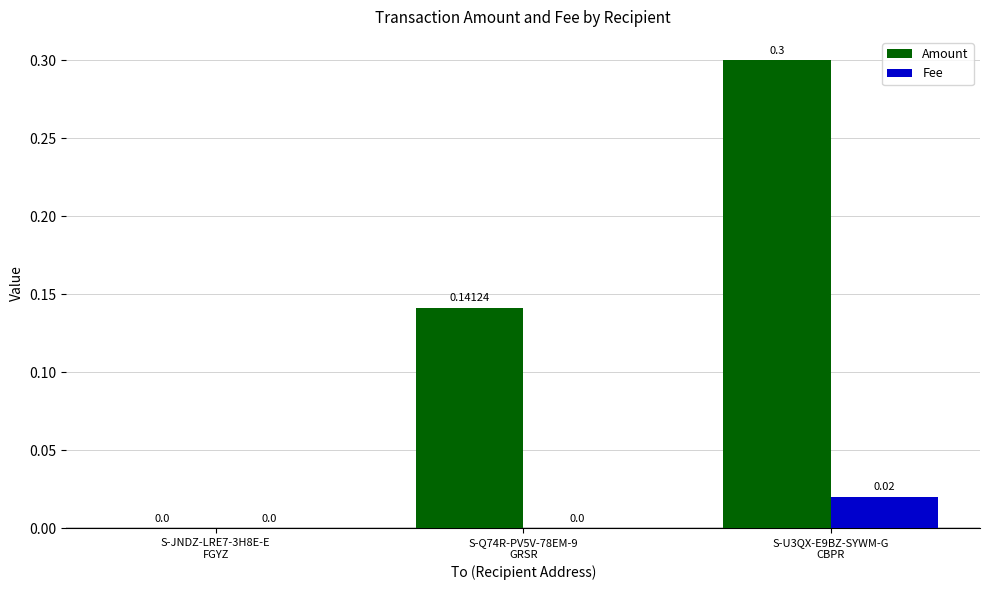

Between S-JNDZ-LRE7-3H8E-E
FGYZ and S-Q74R-PV5V-78EM-9
GRSR, which series saw the biggest shift?

Amount